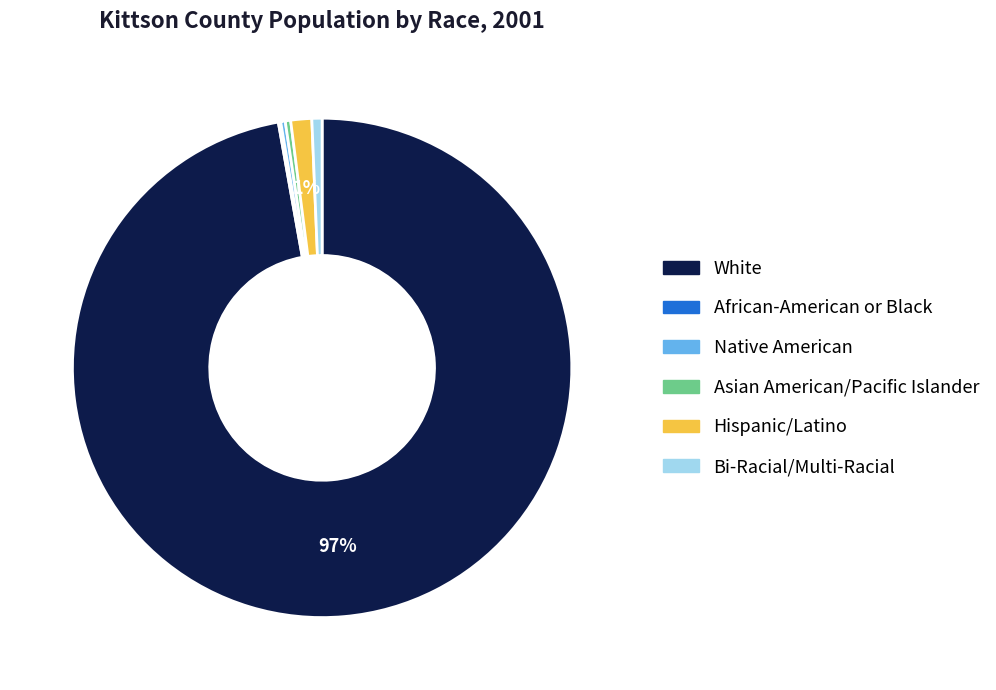

Does any single category account for the majority?

Yes